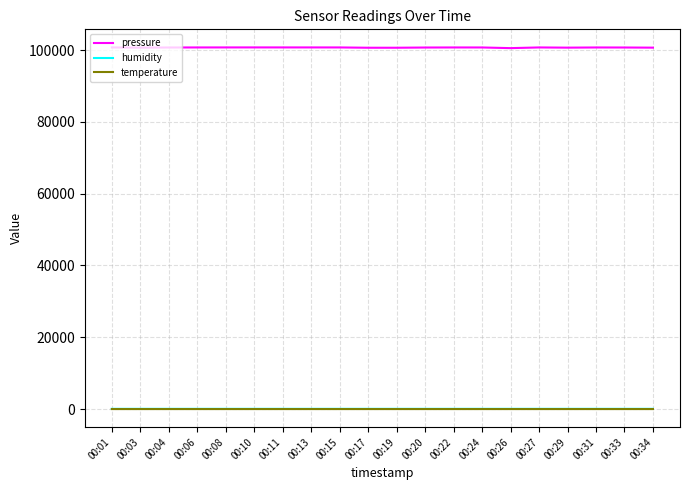

What is the lowest value of the temperature series?

9.5